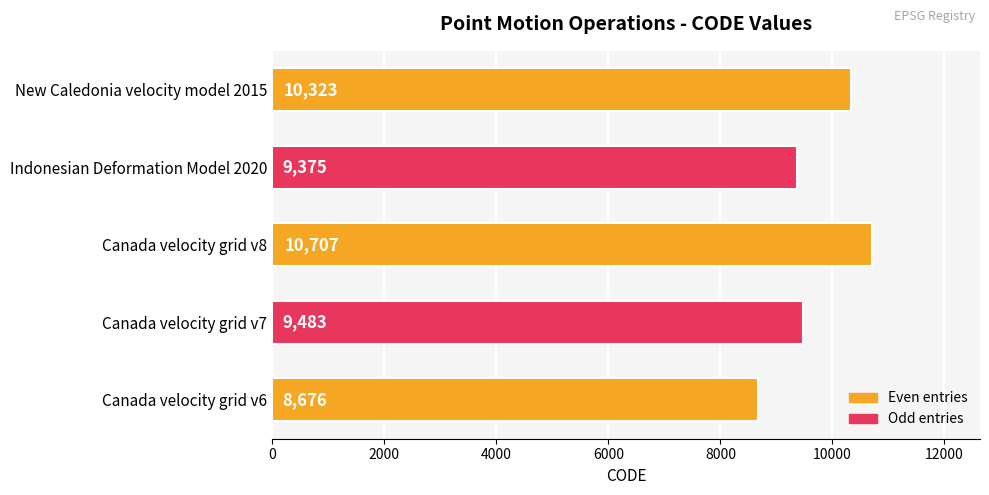

What is the sum of all values?

48564